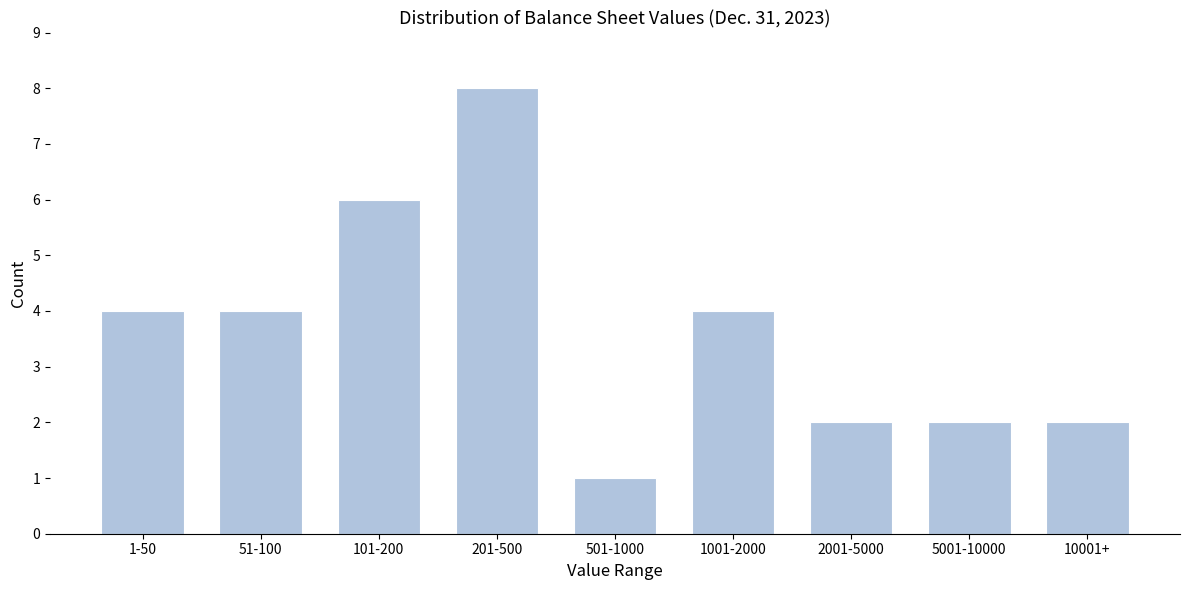

Reading left to right, extract all data points from this chart.

1-50=4	51-100=4	101-200=6	201-500=8	501-1000=1	1001-2000=4	2001-5000=2	5001-10000=2	10001+=2